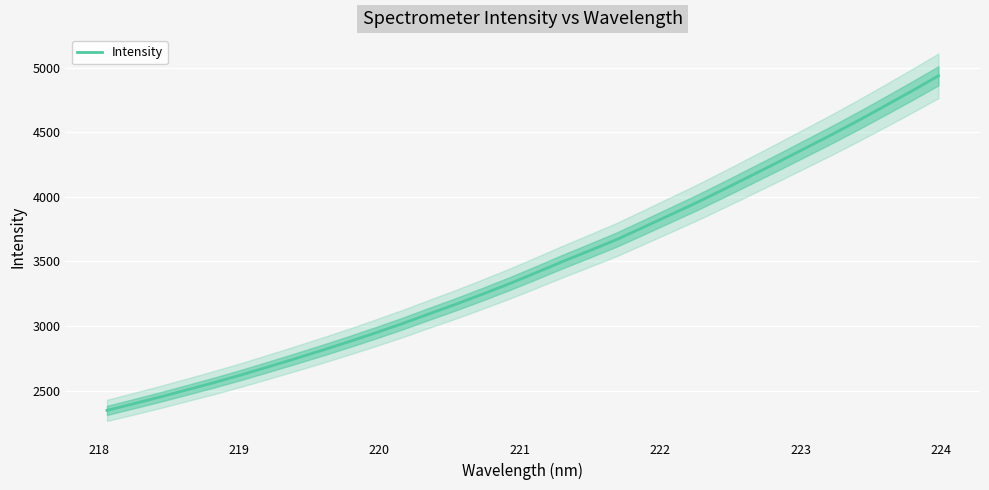

What is the maximum value shown in the chart?

4937.3